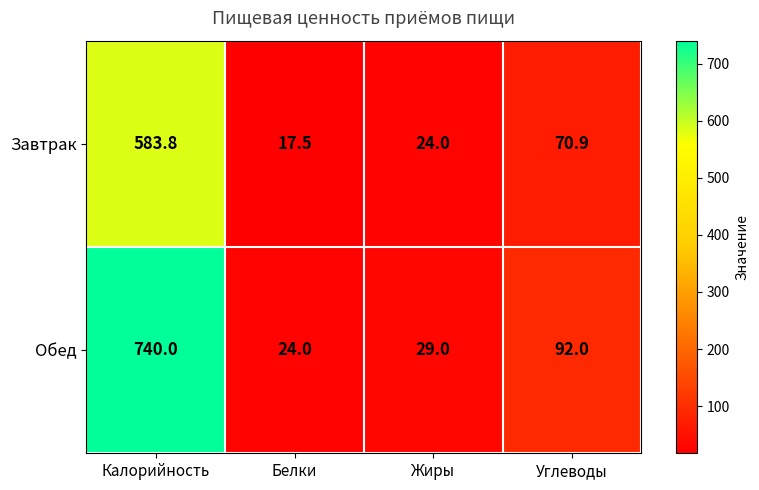

What is the difference between the maximum and minimum values in the Завтрак series?

566.3